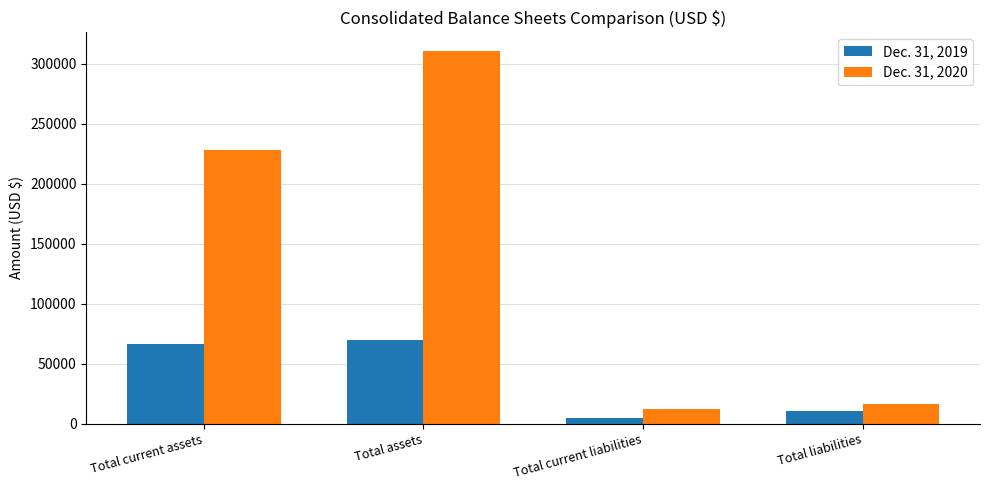

The value of Dec. 31, 2019 at Total current assets is 106384. True or false?

False